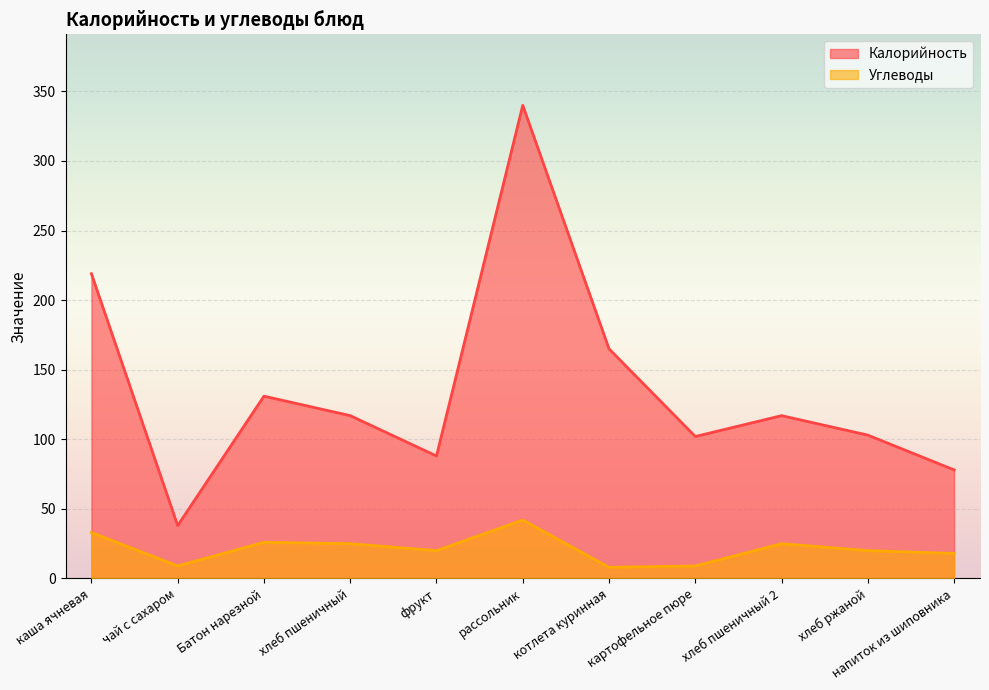

What is the value of the Углеводы point at the 9th from the left?

25